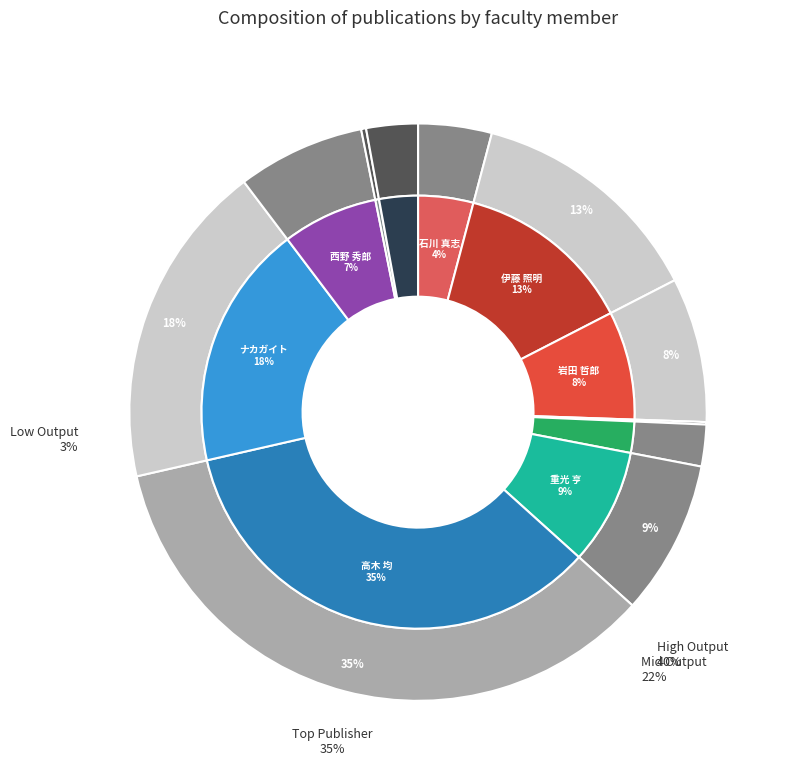

Which category has the biggest portion of the pie?

高木 均